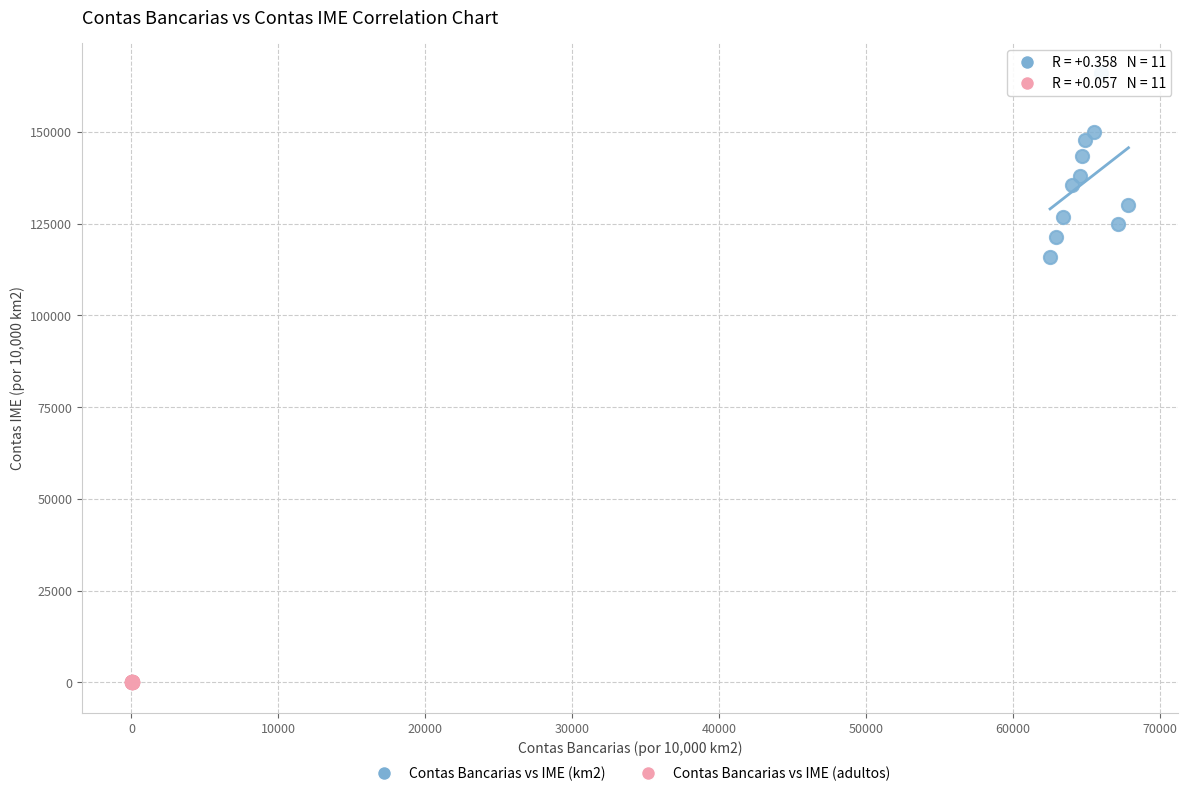

Which series contains the lowest Y value?

Contas Bancarias vs IME (adultos)